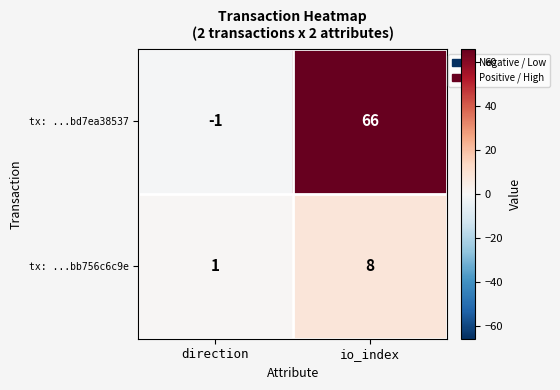

At which category does the chart reach its peak across all series?

io_index